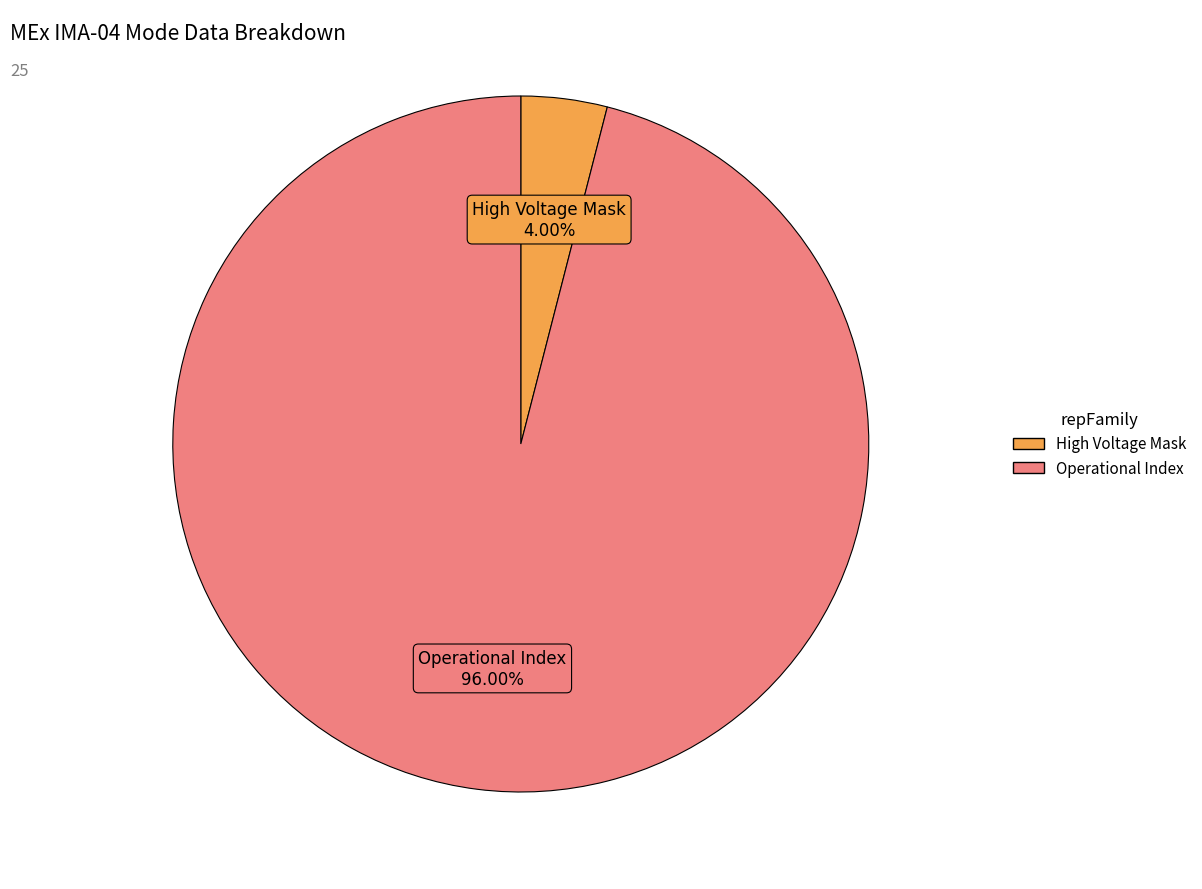

Is there any slice that represents more than half of the pie?

Yes